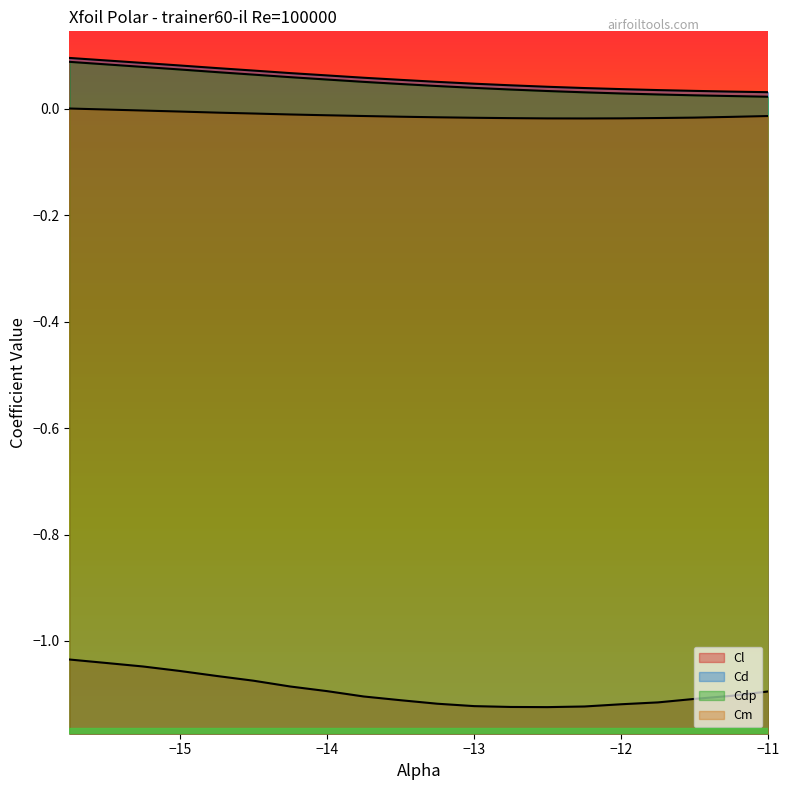

What are all the series names shown in the legend?

Cl, Cd, Cdp, Cm